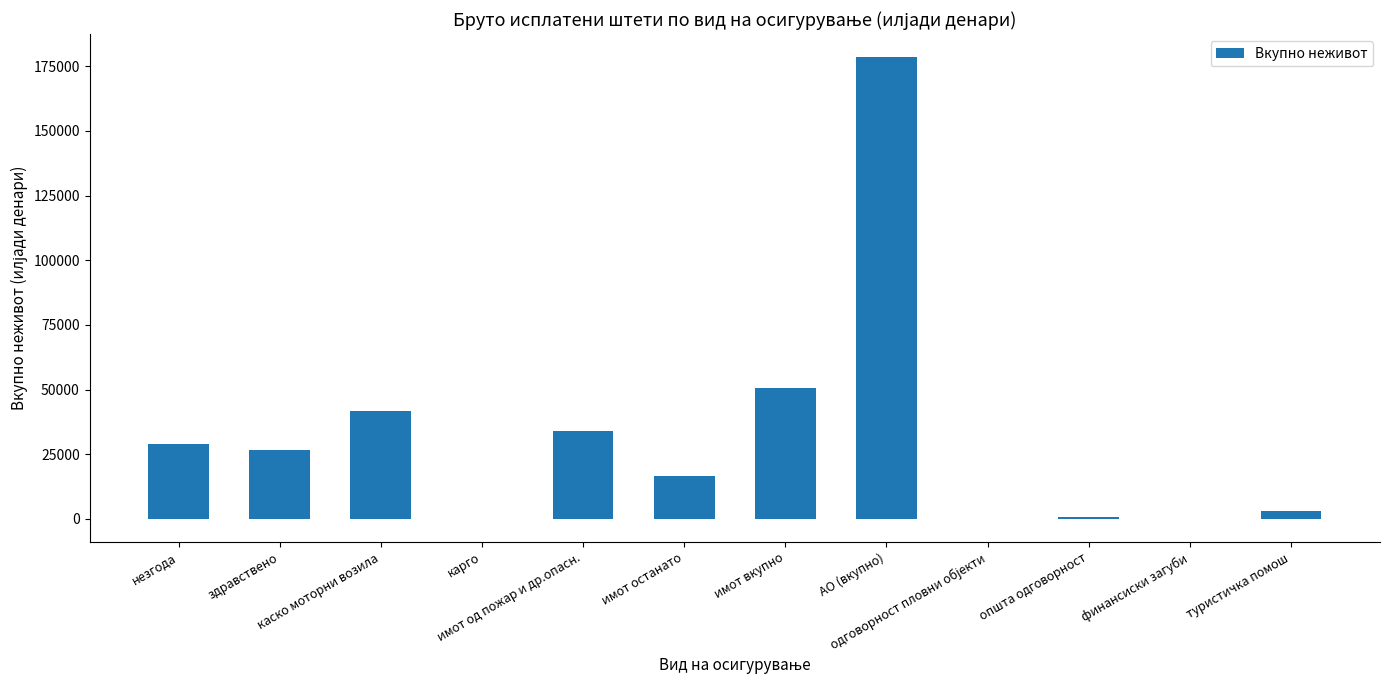

What is the maximum value shown in the chart?

178464.0